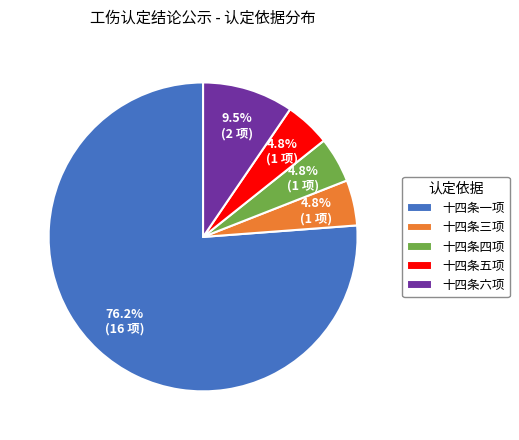

Count the number of slices in the pie.

5